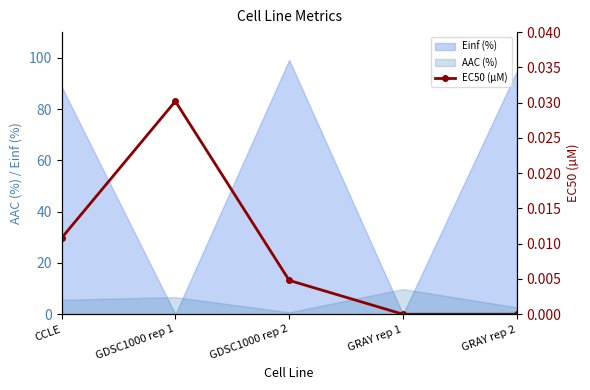

How many positive values are there?

3